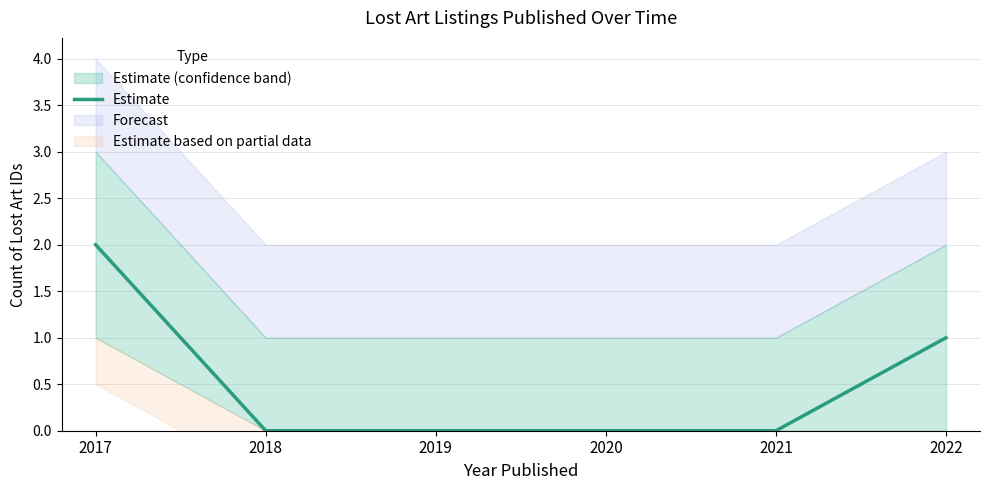

Rank the categories by value from lowest to highest.

2018, 2019, 2020, 2021, 2022, 2017